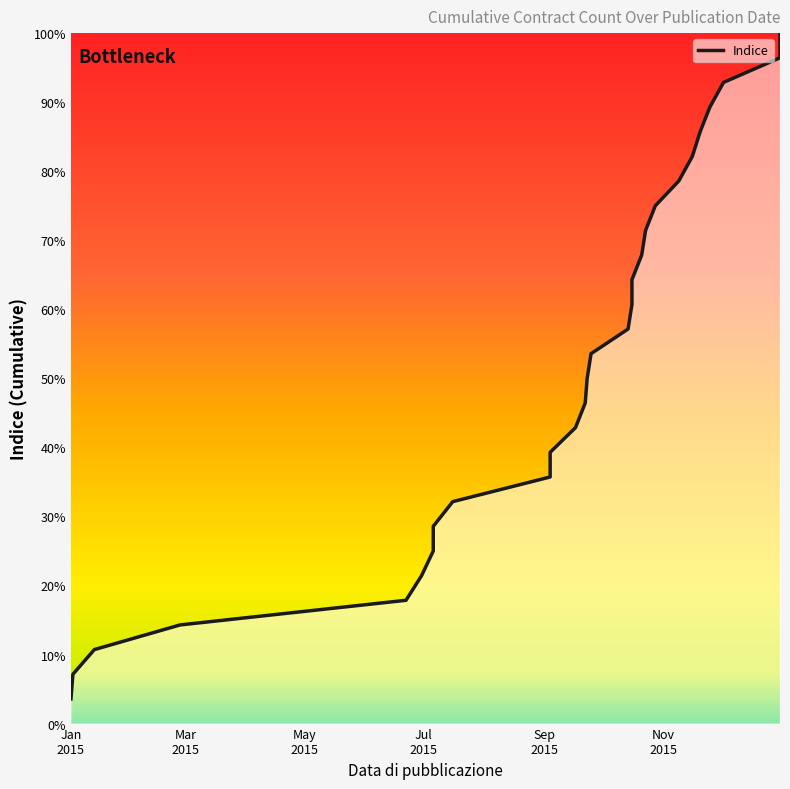

The value at 21 is 133.0. True or false?

False